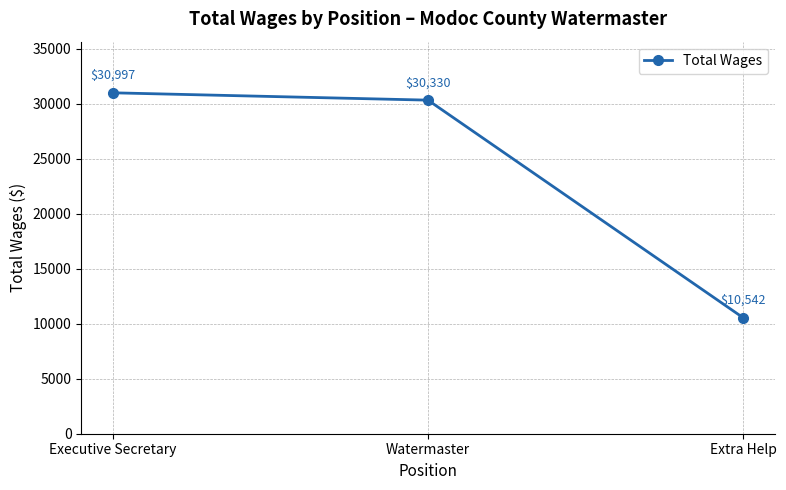

The chart shows a value of 13747 at Executive Secretary. True or false?

False